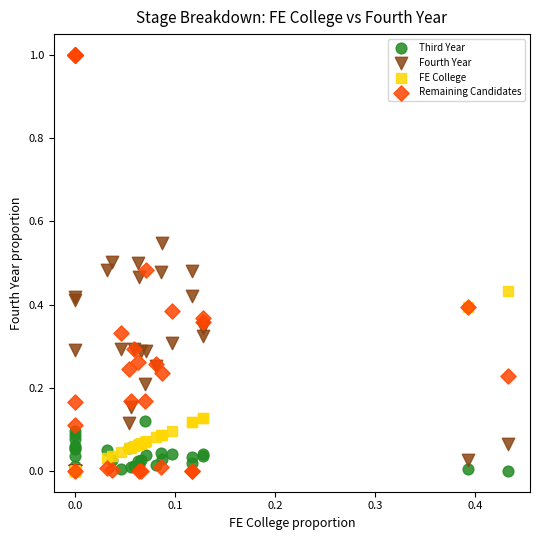

Which series has the widest spread of Y values?

Remaining Candidates